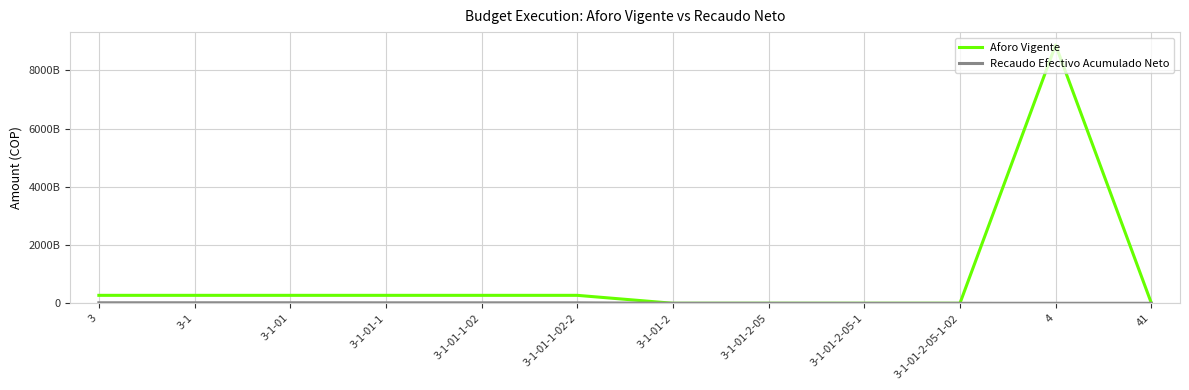

Is this an area chart (filled region under the line)?

No